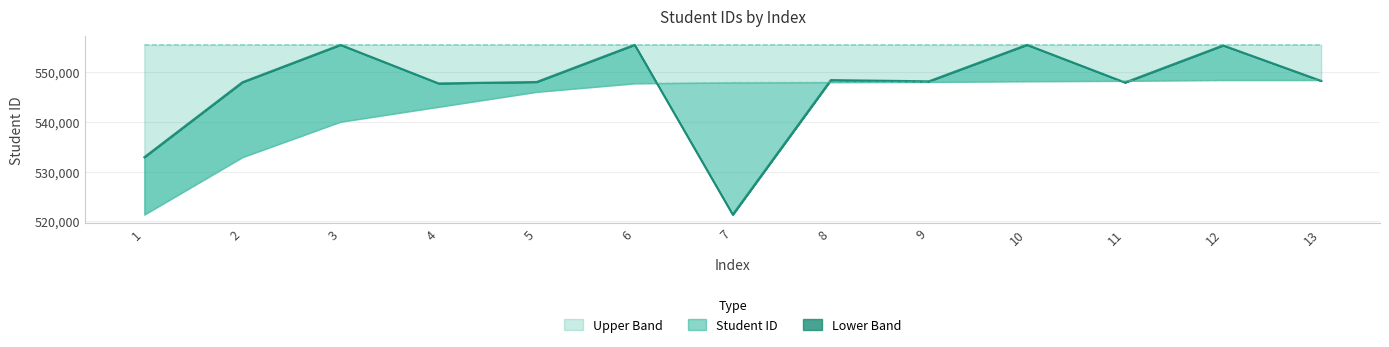

Which has a higher value, 9 or 10?

10